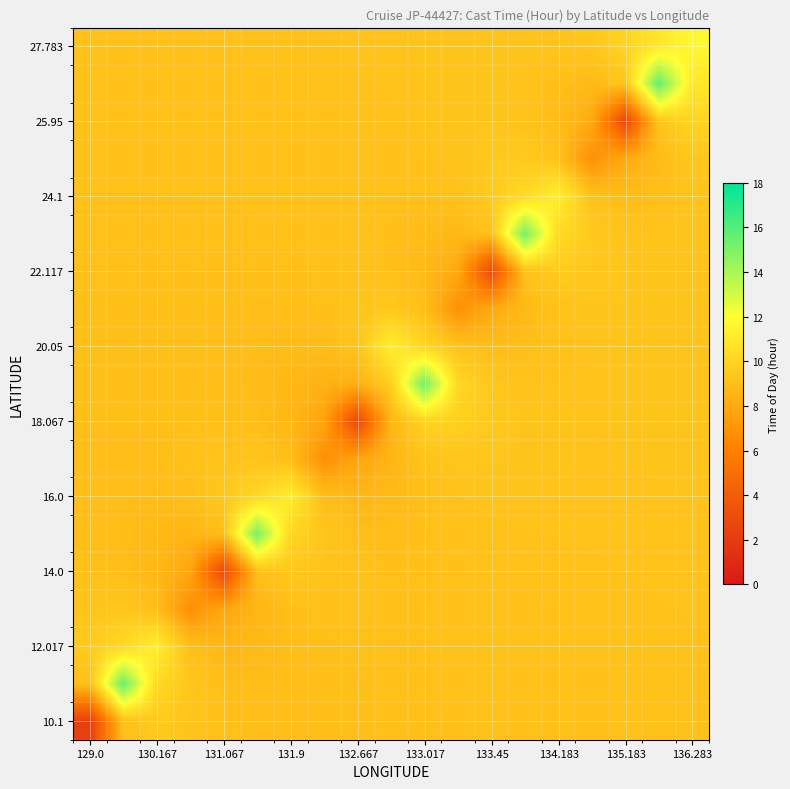

What is the greatest value displayed?

15.6